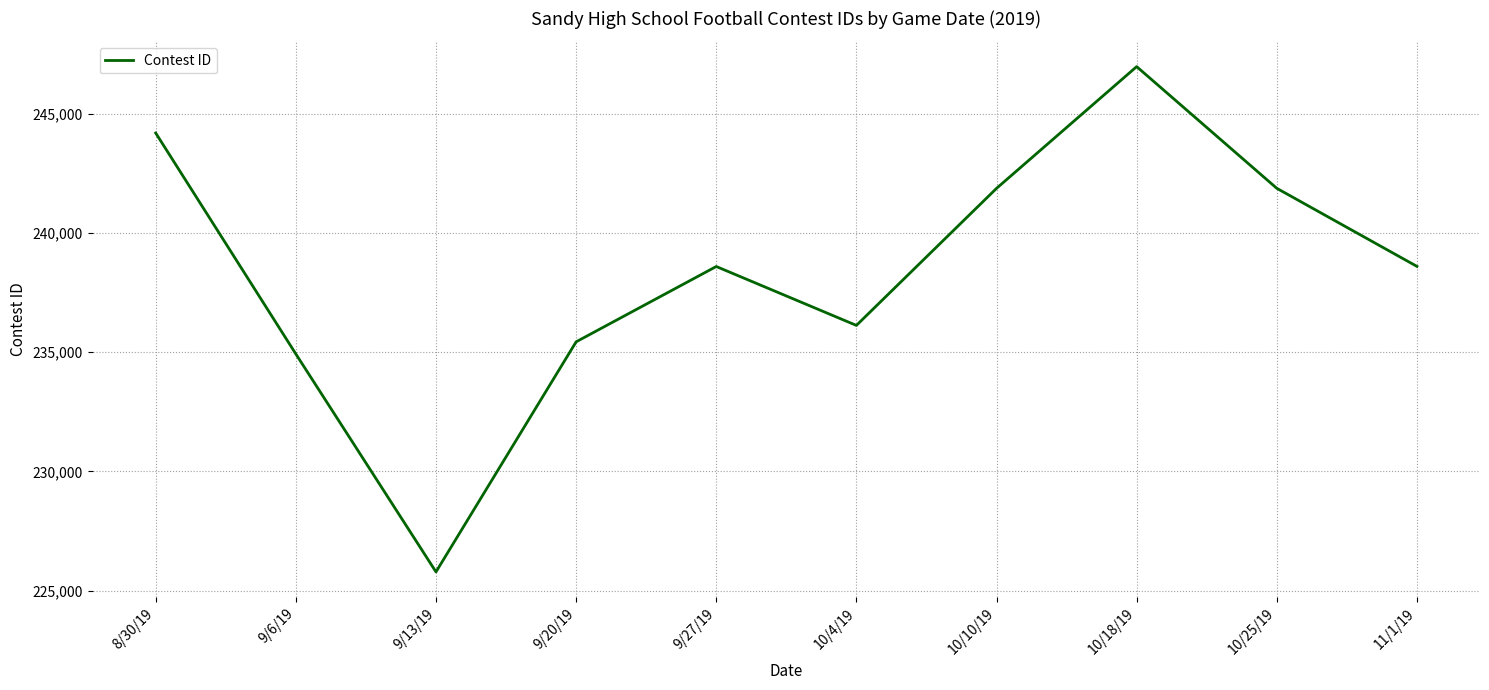

Where is the first local maximum?

9/27/19